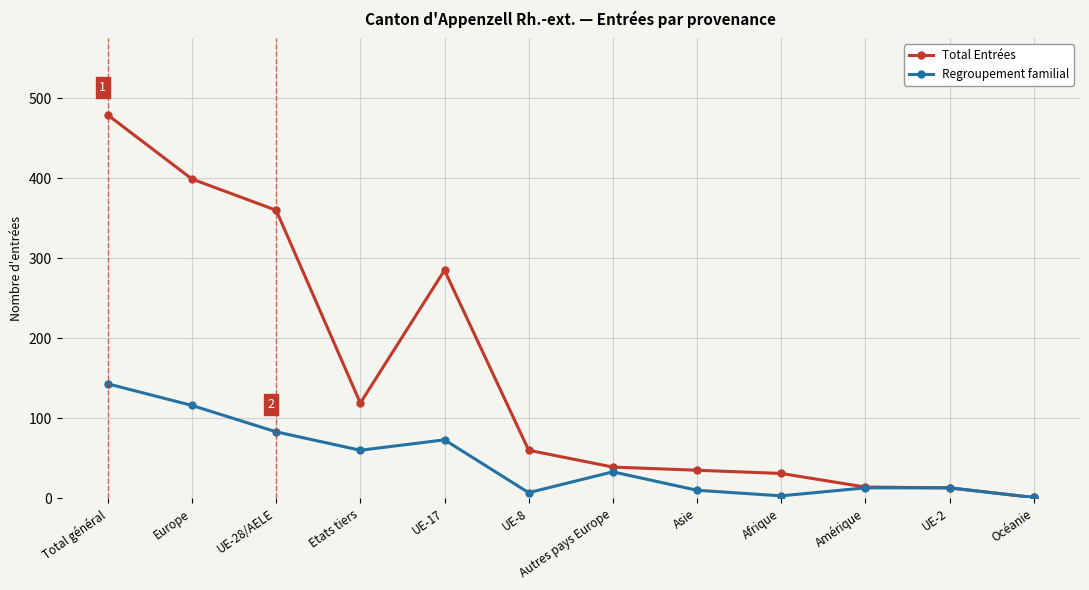

How many values in the Total Entrées series are below 60?

6